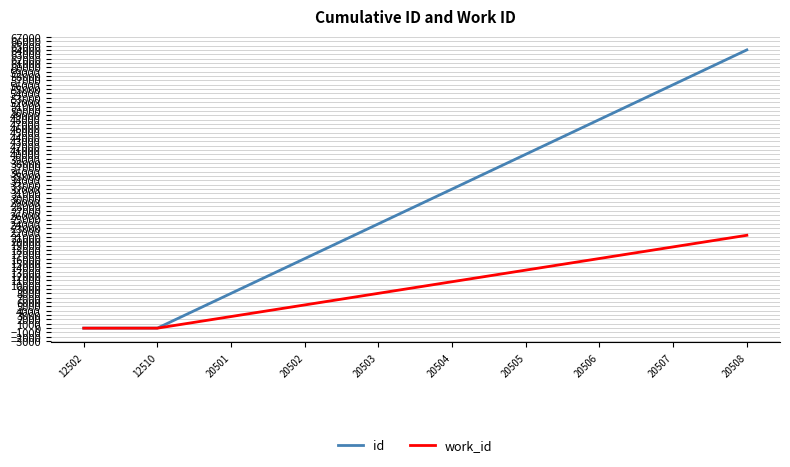

Rank the series at 20506 from highest to lowest value.

id, work_id